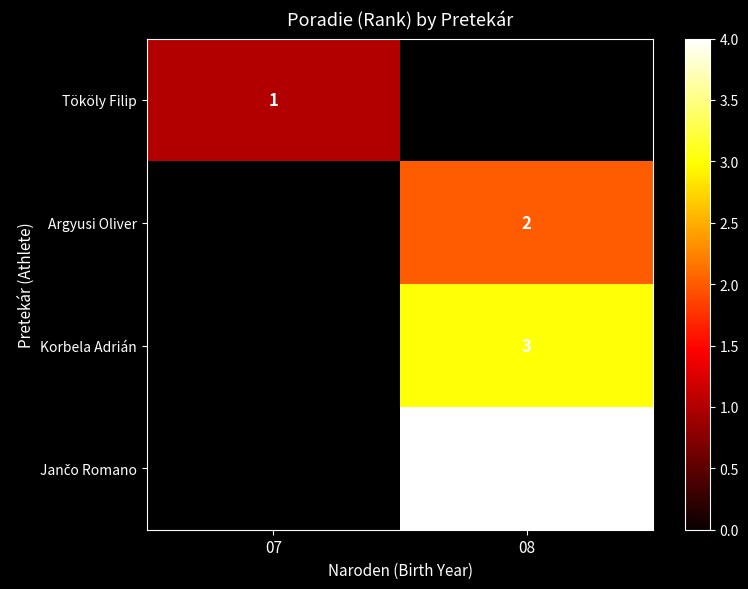

What is the greatest value displayed?

4.0